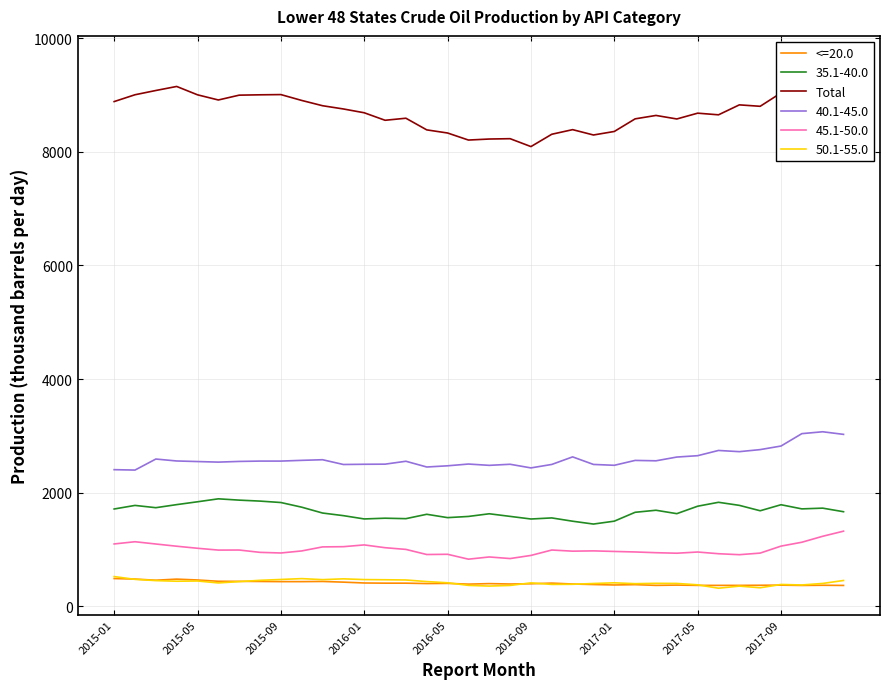

What is the maximum value for 45.1-50.0?

1323